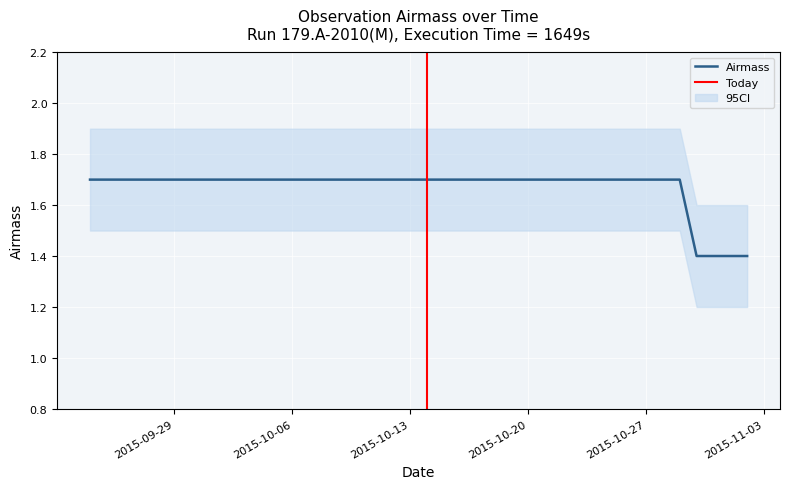

True or false: CI_upper and FLI intersect in this chart.

False